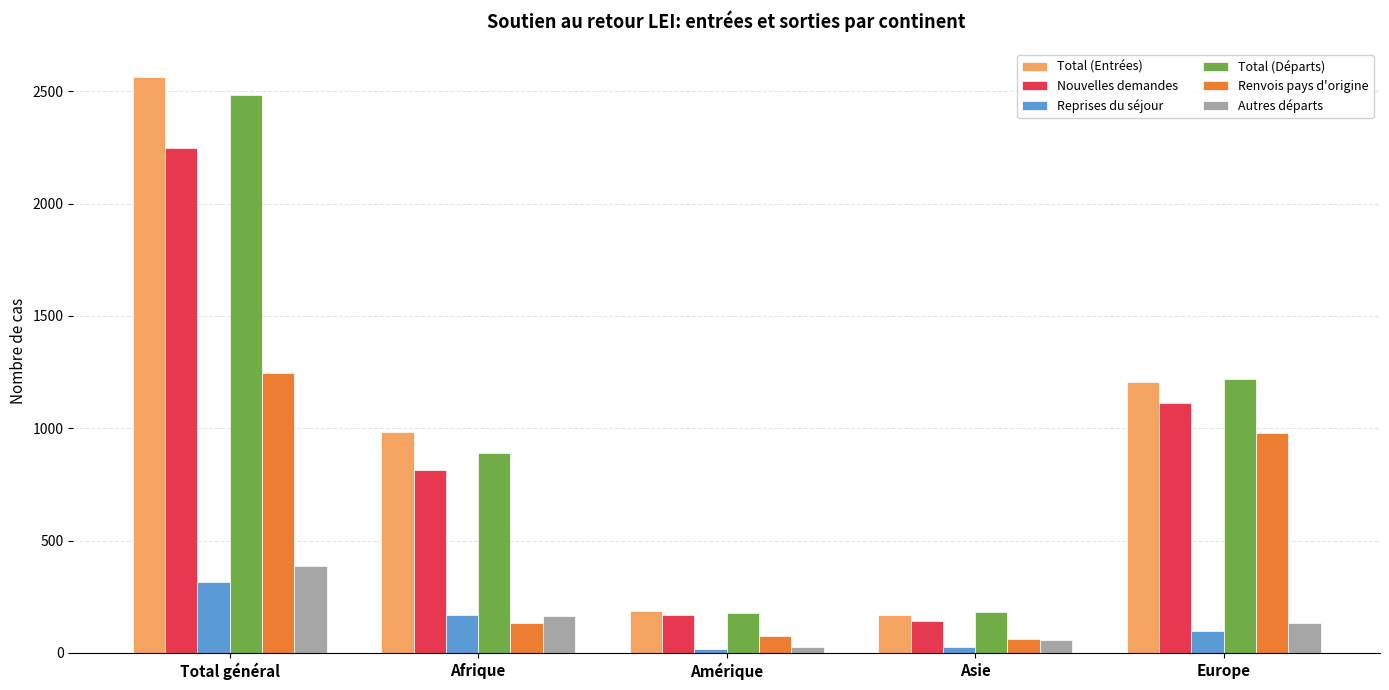

How many distinct data groups are displayed?

6